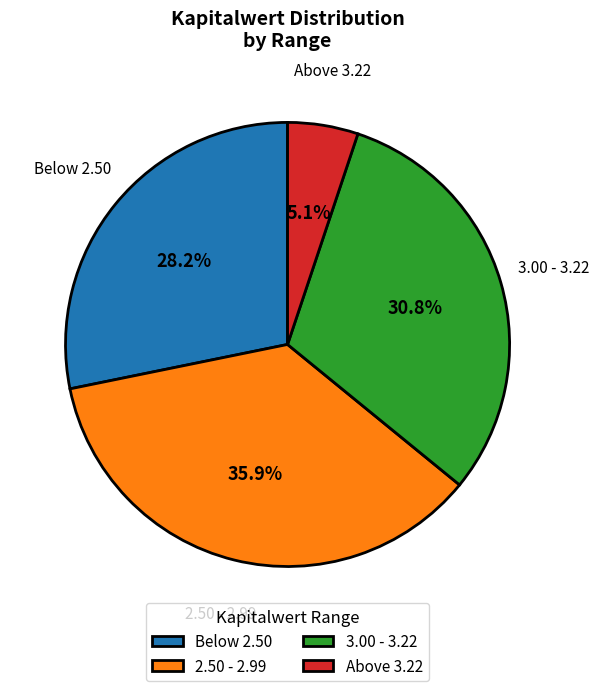

Does 2.50 - 2.99 account for over 50% of the chart?

No